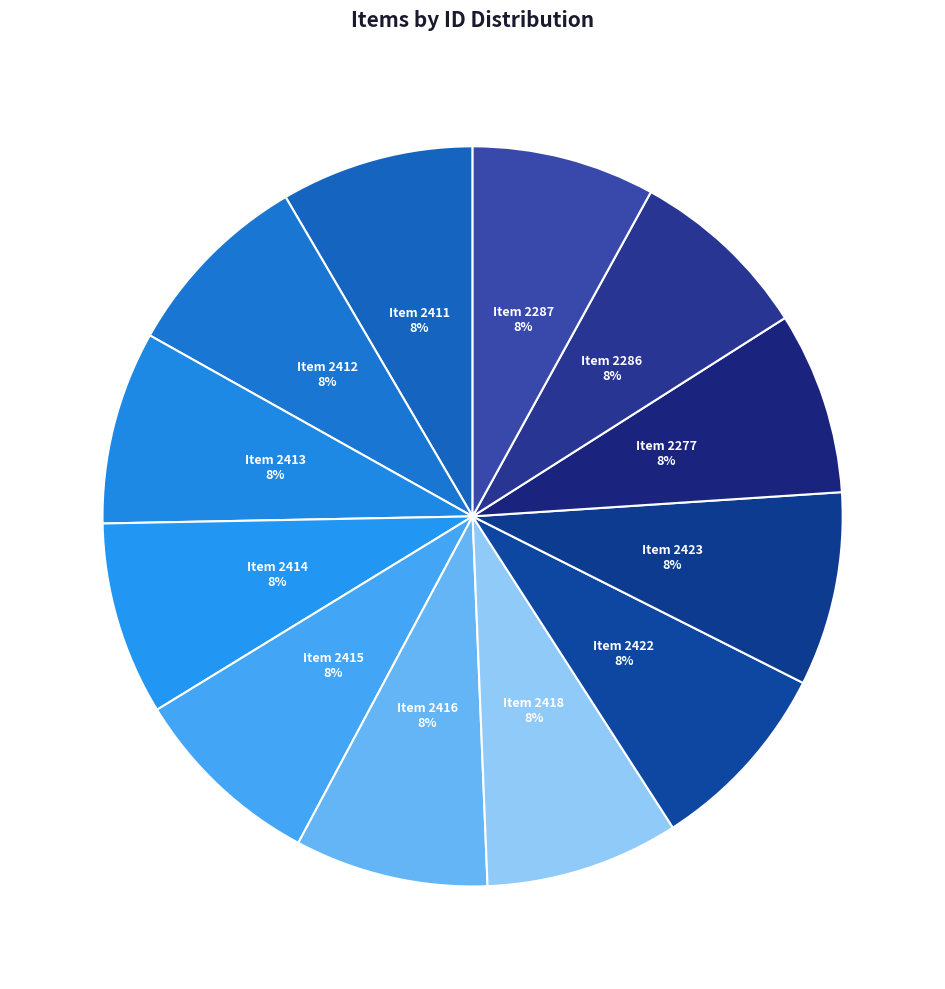

How many slices are in this pie chart?

12